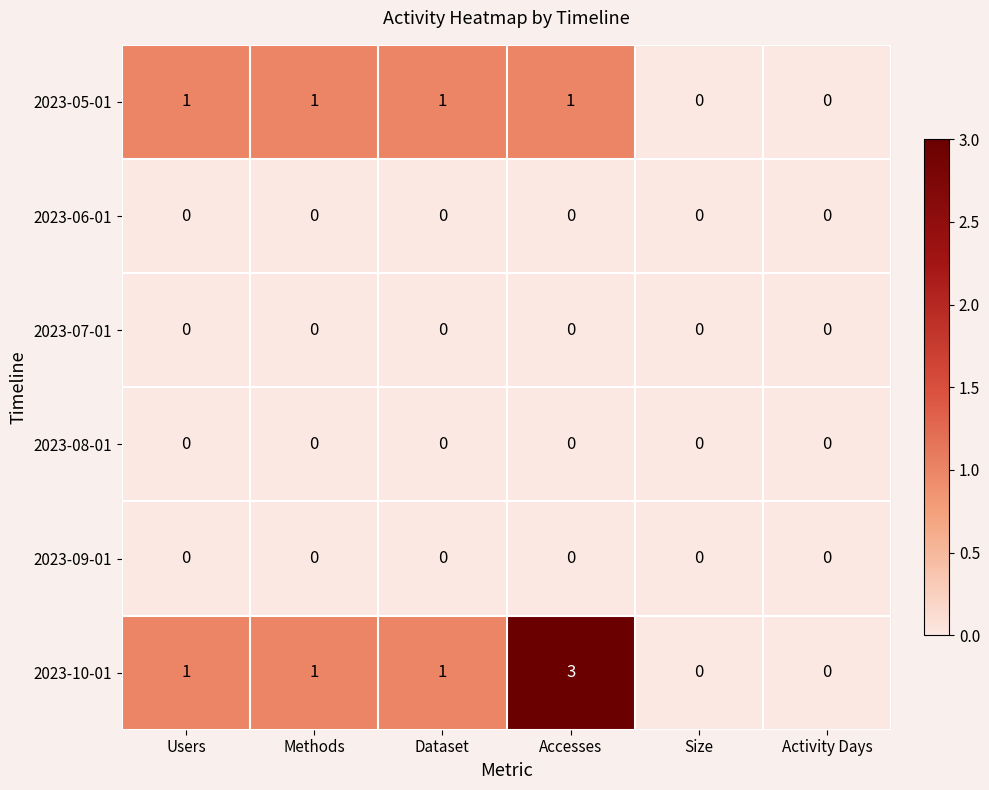

Is the value of 2023-05-01 at Accesses greater than the value of 2023-06-01 at Users?

Yes